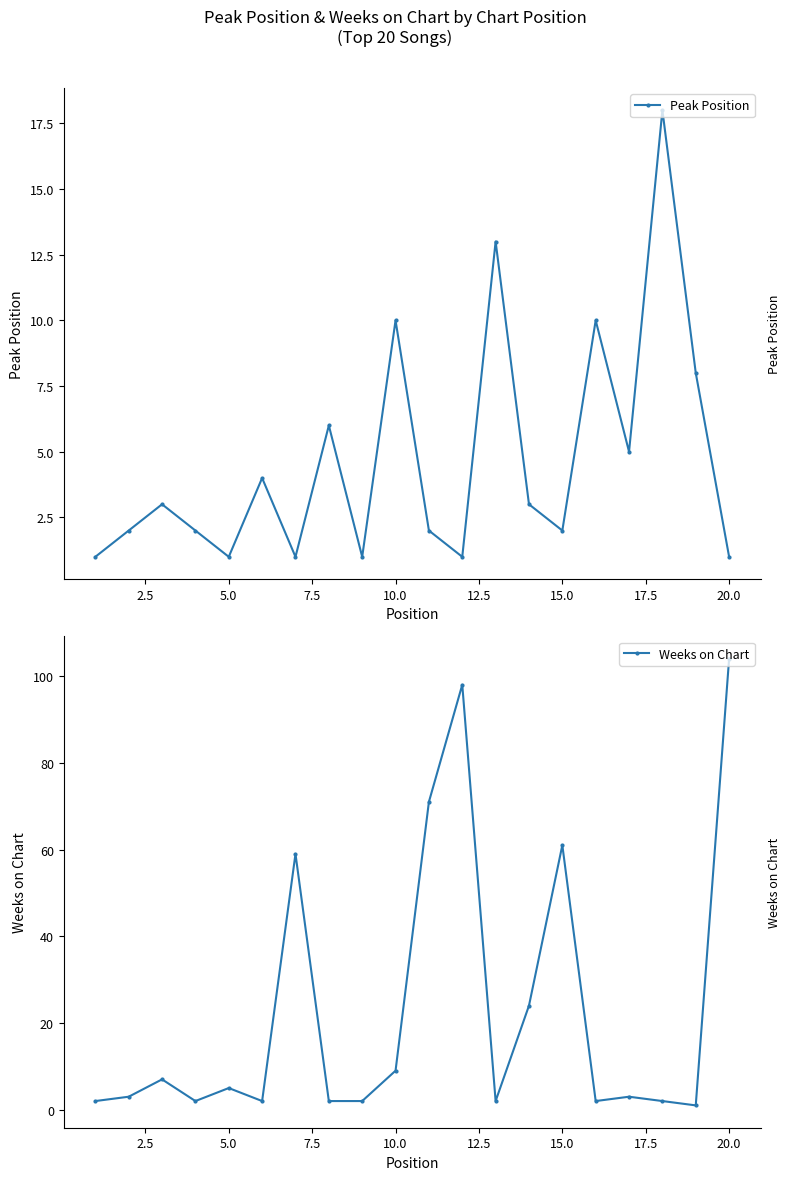

How many lines are shown in the chart?

2